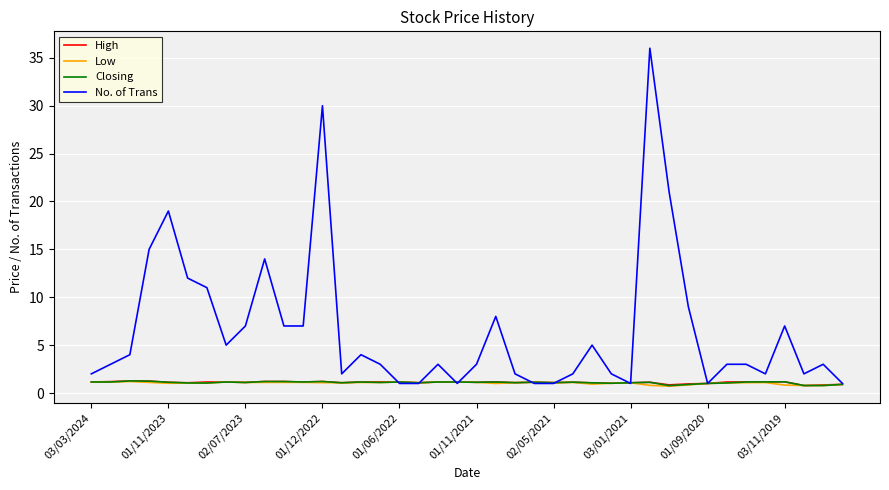

Which series has the largest total across all categories?

No. of Trans